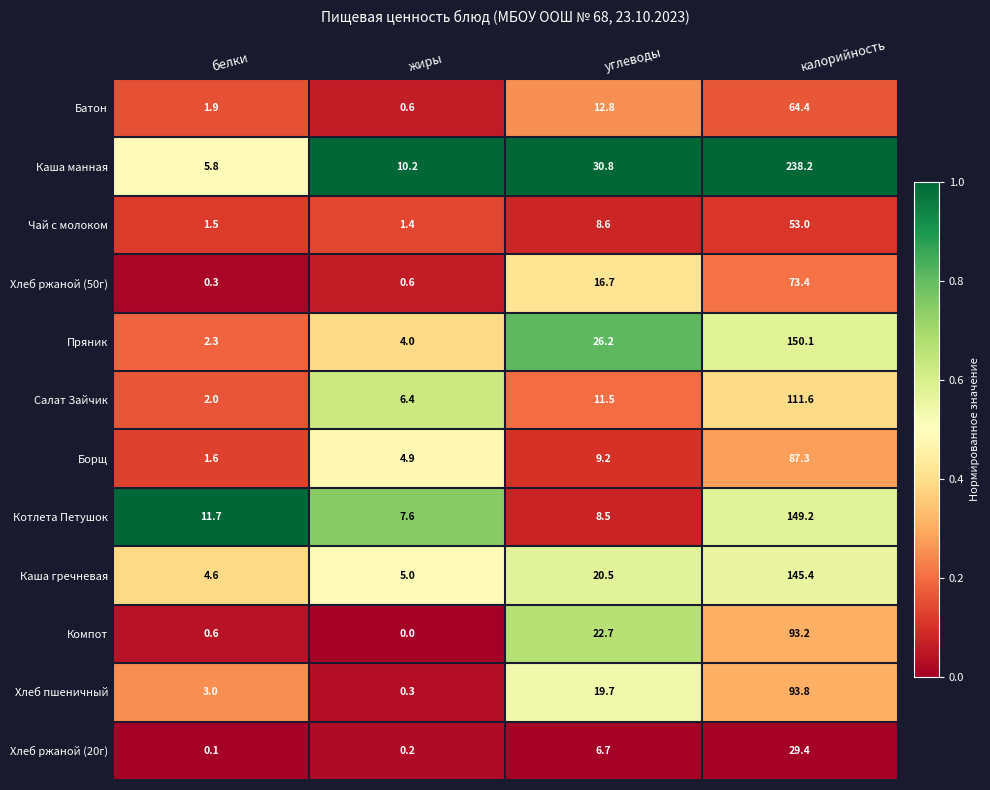

The value of Батон at углеводы is 8.8. True or false?

False